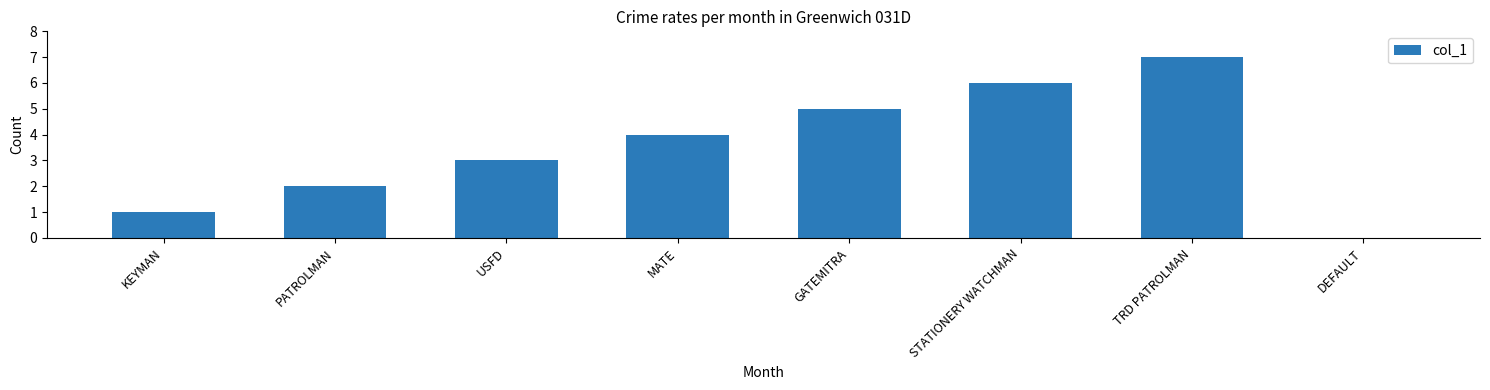

The value at USFD is 4. True or false?

False